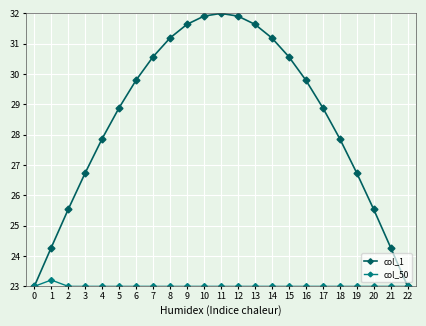

Where is the first local maximum for col_50?

1